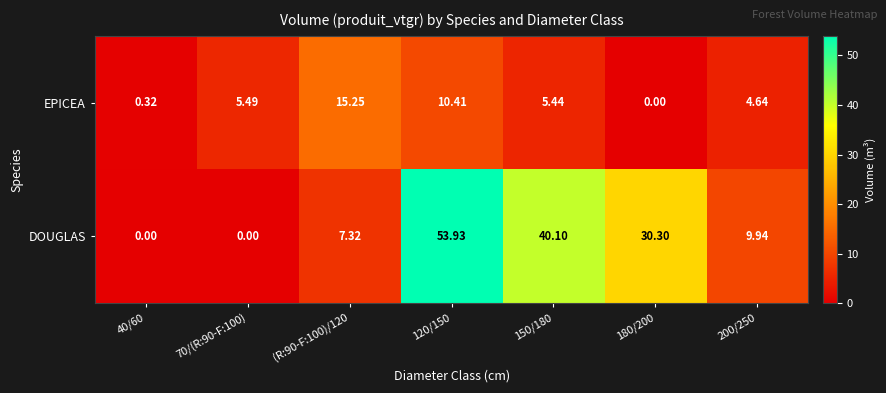

Which series has the widest spread of values?

DOUGLAS